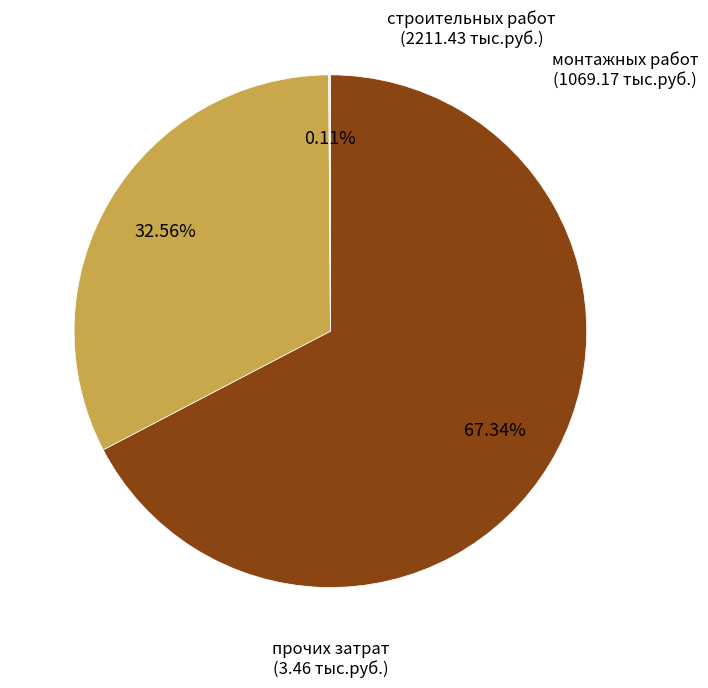

Is the sum of монтажных работ and строительных работ greater than half?

Yes